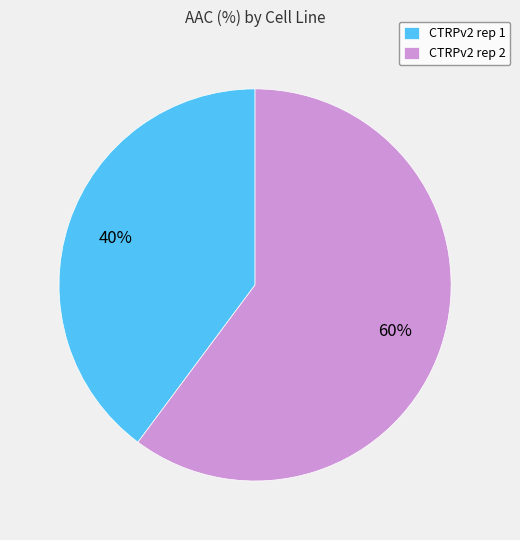

Which category has the biggest portion of the pie?

CTRPv2 rep 2